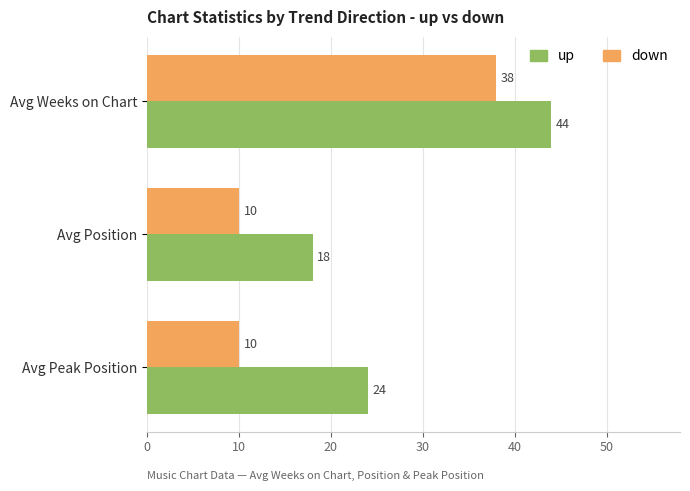

What is the spread (max minus min) of values at Avg Peak Position?

14